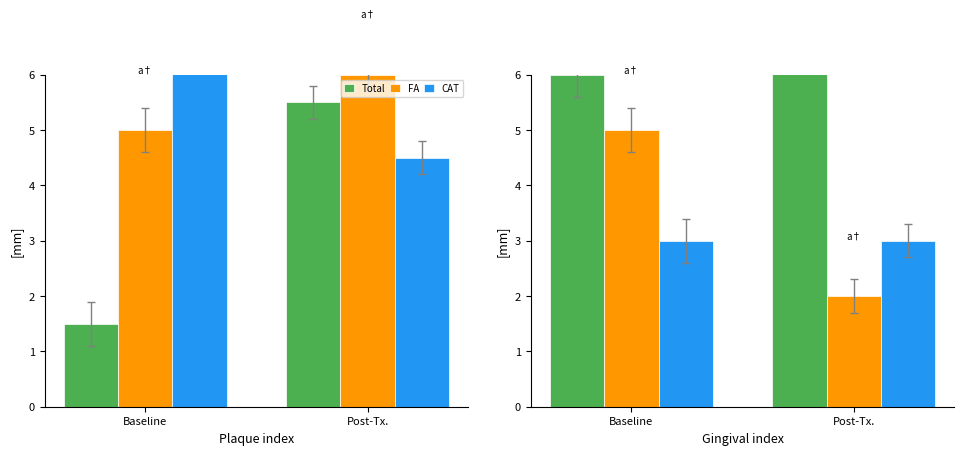

What are all the series names shown in the legend?

Total, FA, CAT